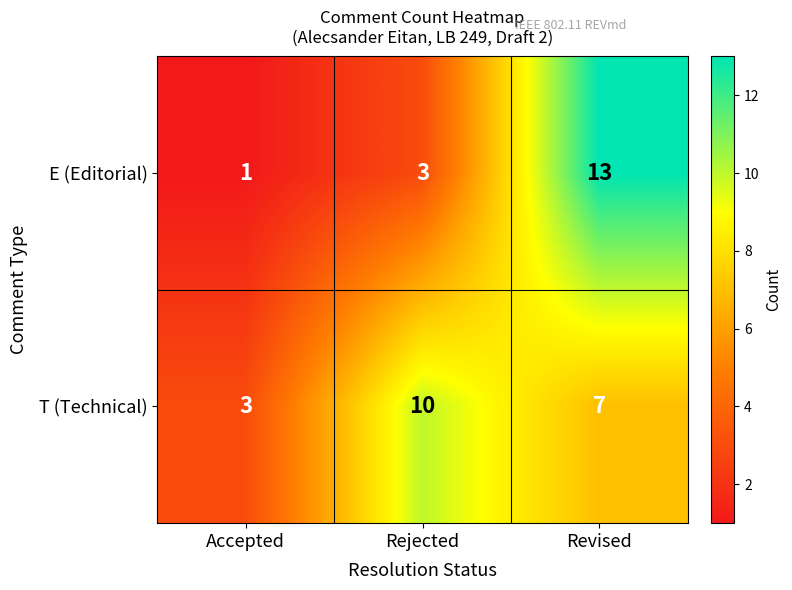

What is the difference between the T (Technical) values at Revised and Accepted?

4